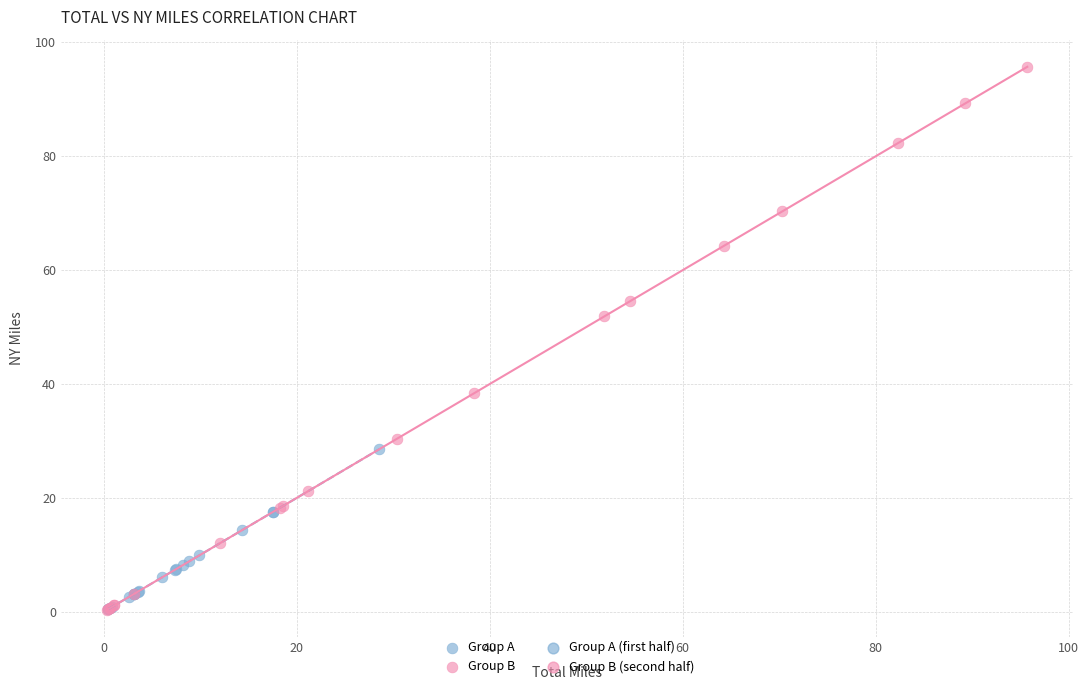

Which series reaches the maximum Y coordinate?

Group B